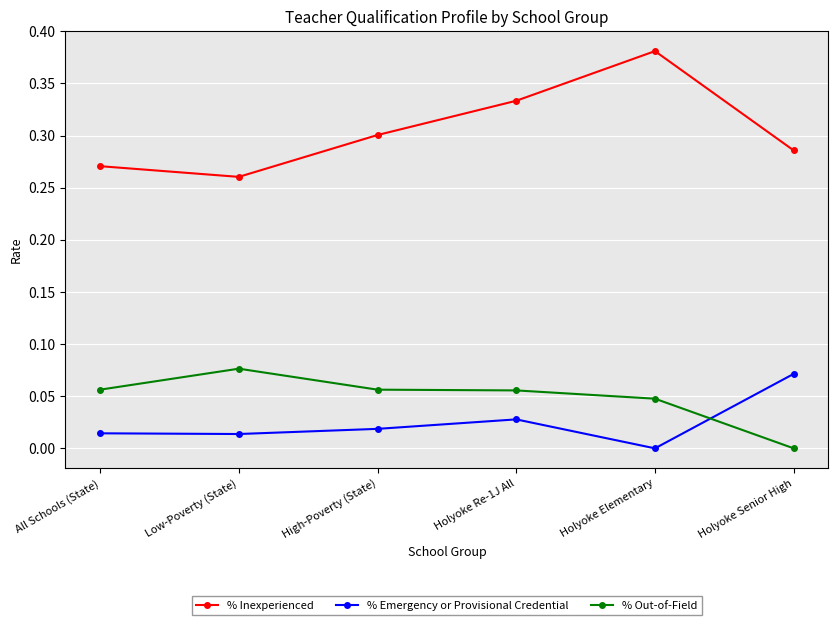

Rank the series at Holyoke Senior High from highest to lowest value.

% Inexperienced, % Emergency or Provisional Credential, % Out-of-Field